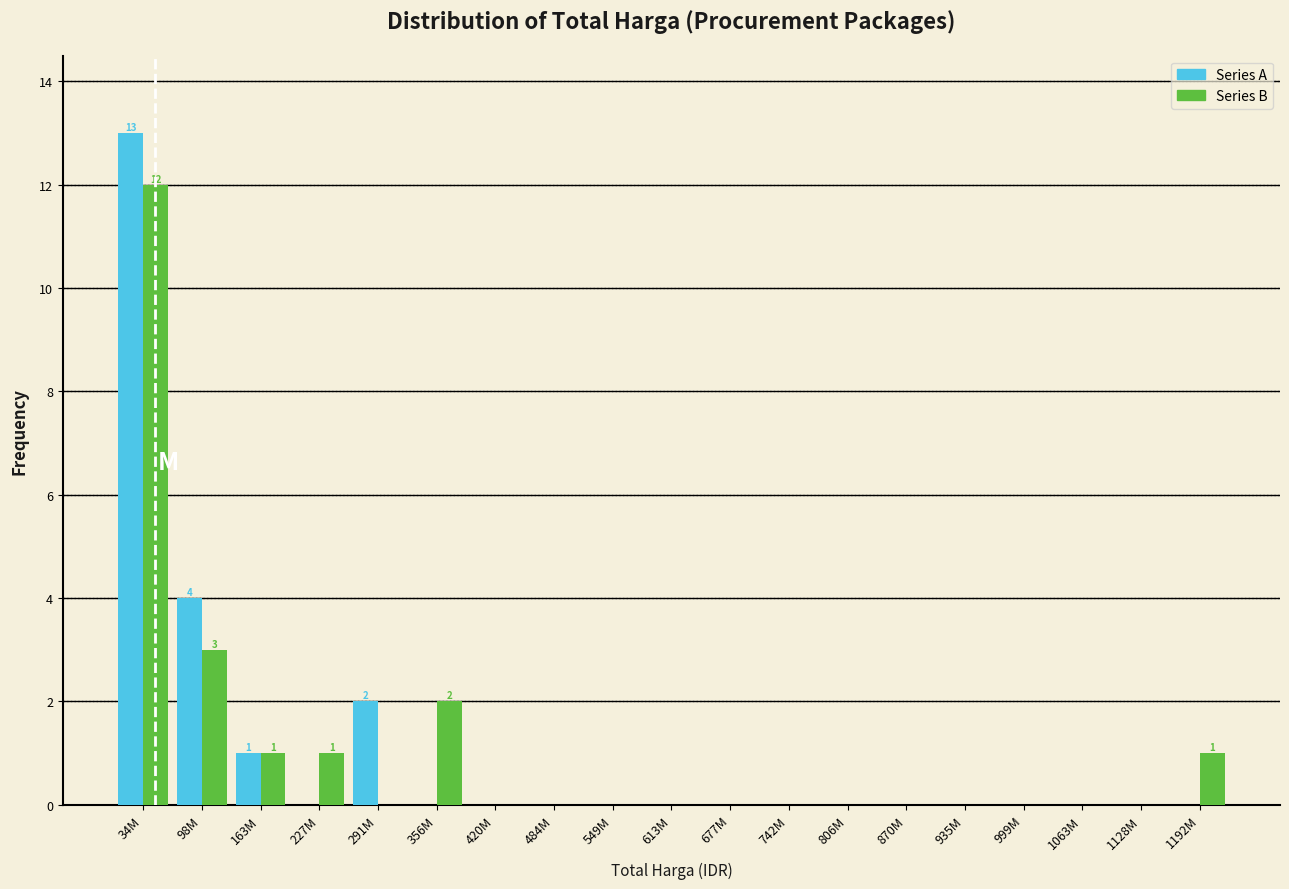

What is the maximum value shown in the chart?

13